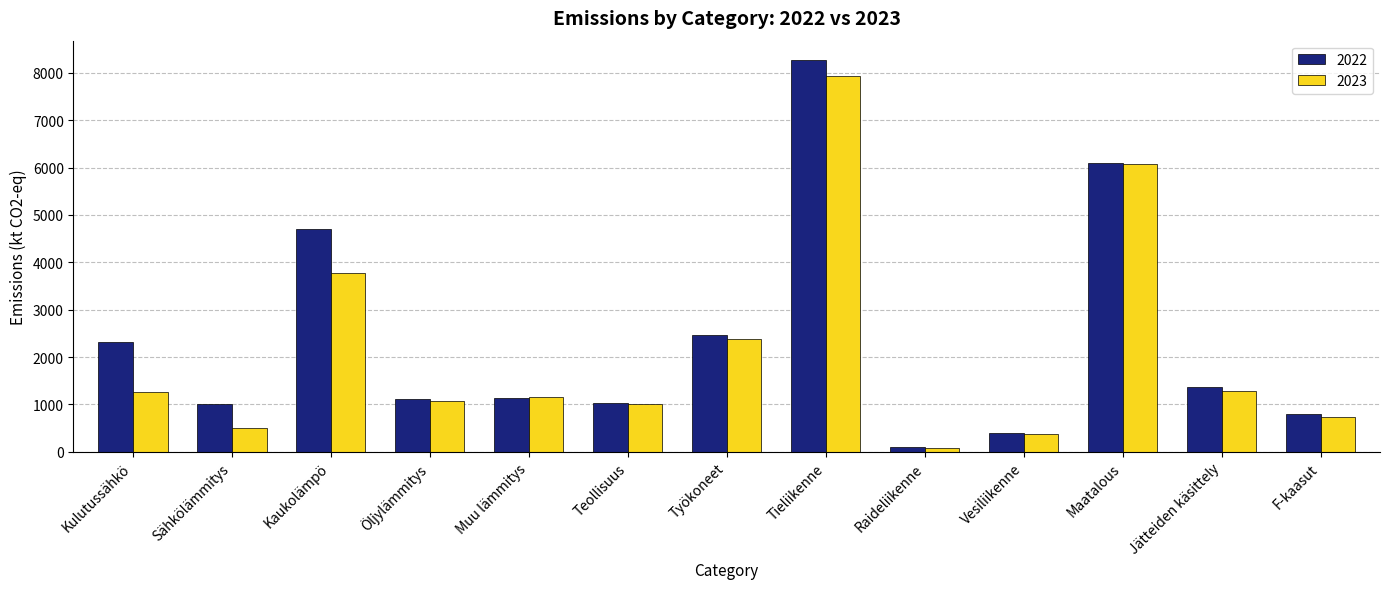

Which category has the highest value in the 2022 series?

Tieliikenne